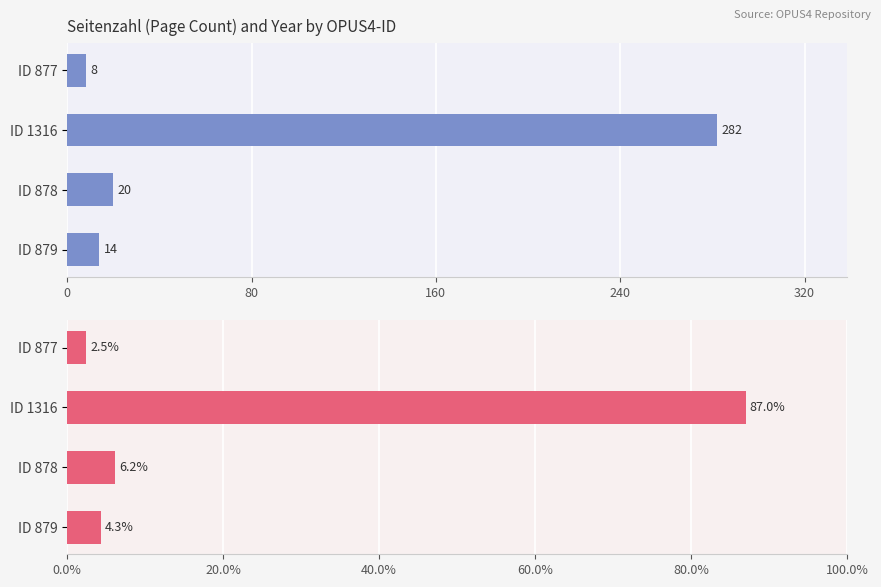

Reading left to right, list all the values displayed in this chart.

Seitenzahl: 8.0	282.0	20.0	14.0
% of Total Pages: 2.5	87.0	6.2	4.3